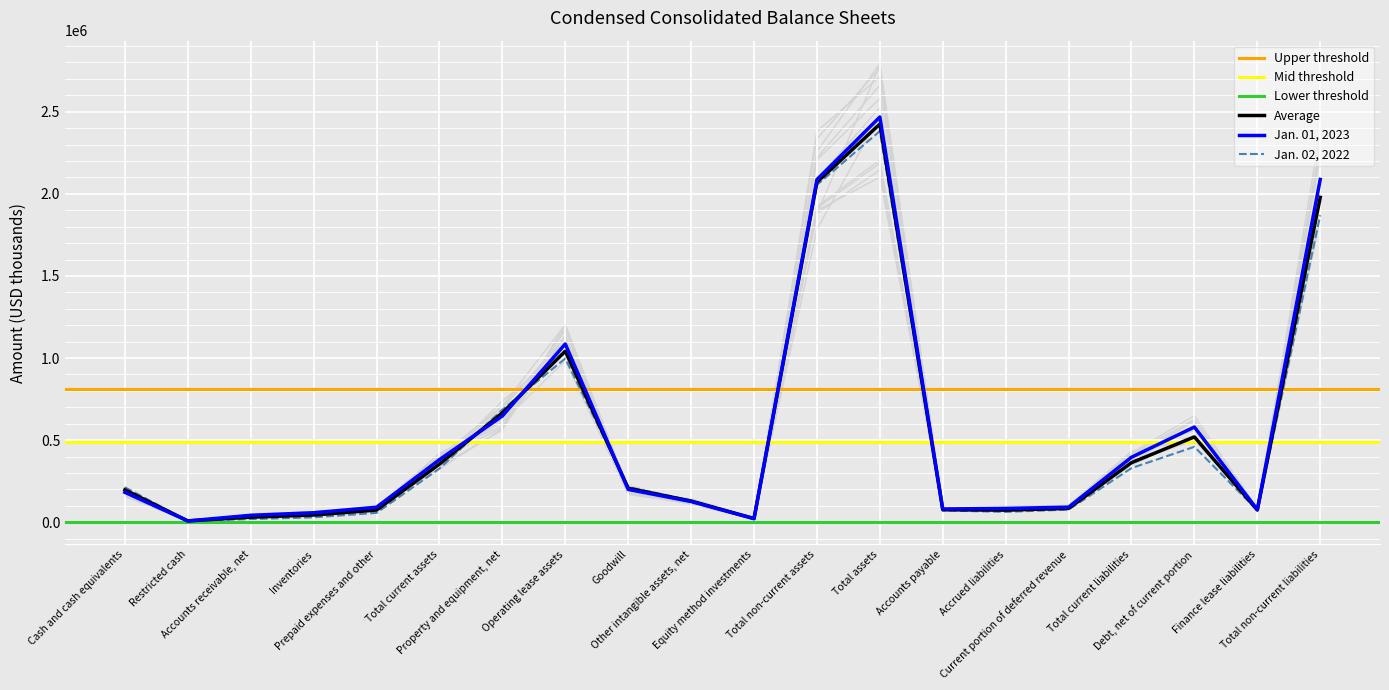

List the series in order of their overall mean, highest first.

Jan. 01, 2023, Jan. 02, 2022